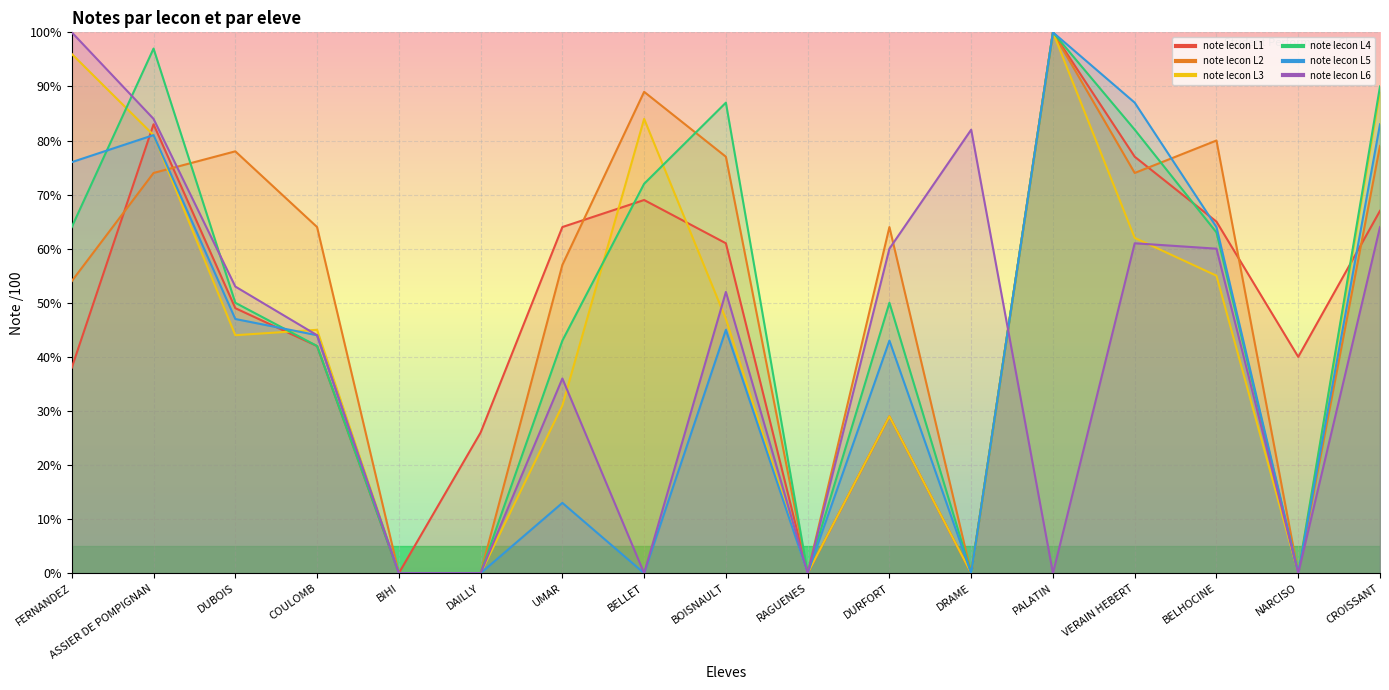

At which category does note lecon L1 reach its first local peak?

ASSIER DE POMPIGNAN